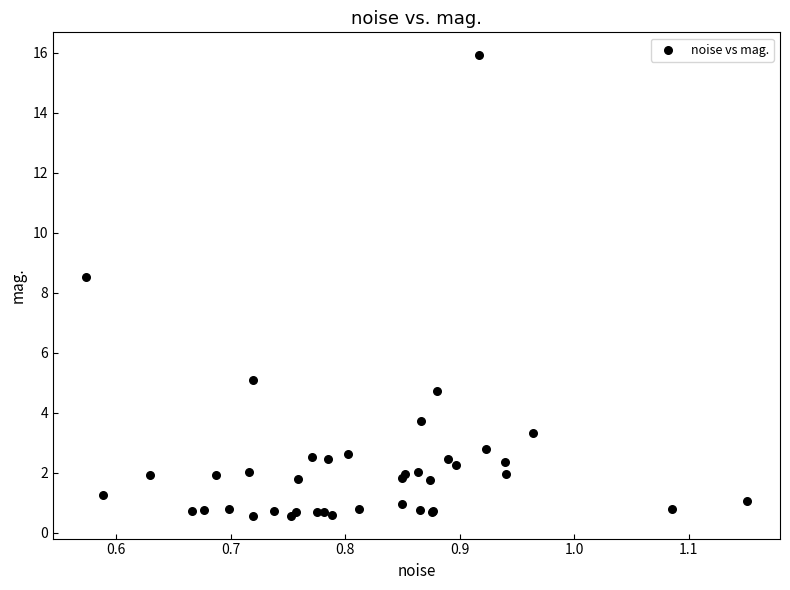

What Y value in the scatter plot is closest to 8?

8.5